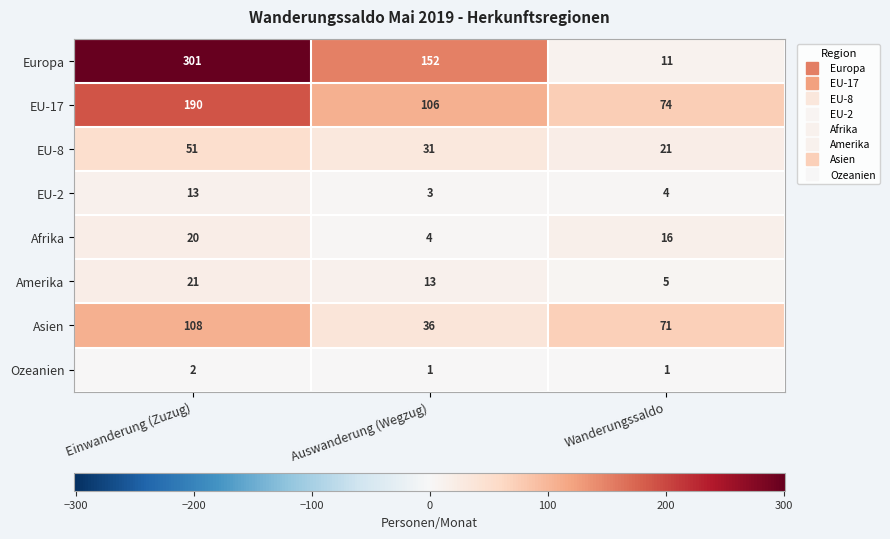

The Ozeanien series shows 3 at Einwanderung (Zuzug). True or false?

False